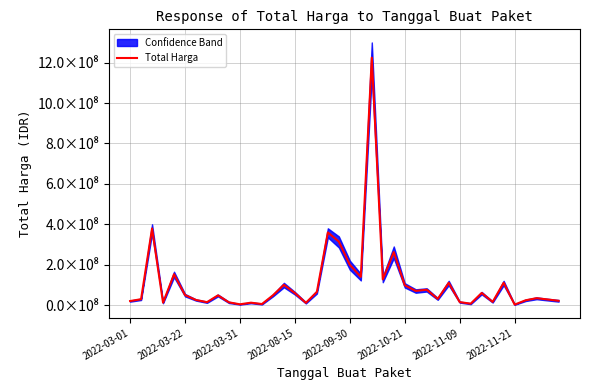

How many points are higher than both their immediate neighbors (excluding endpoints)?

13